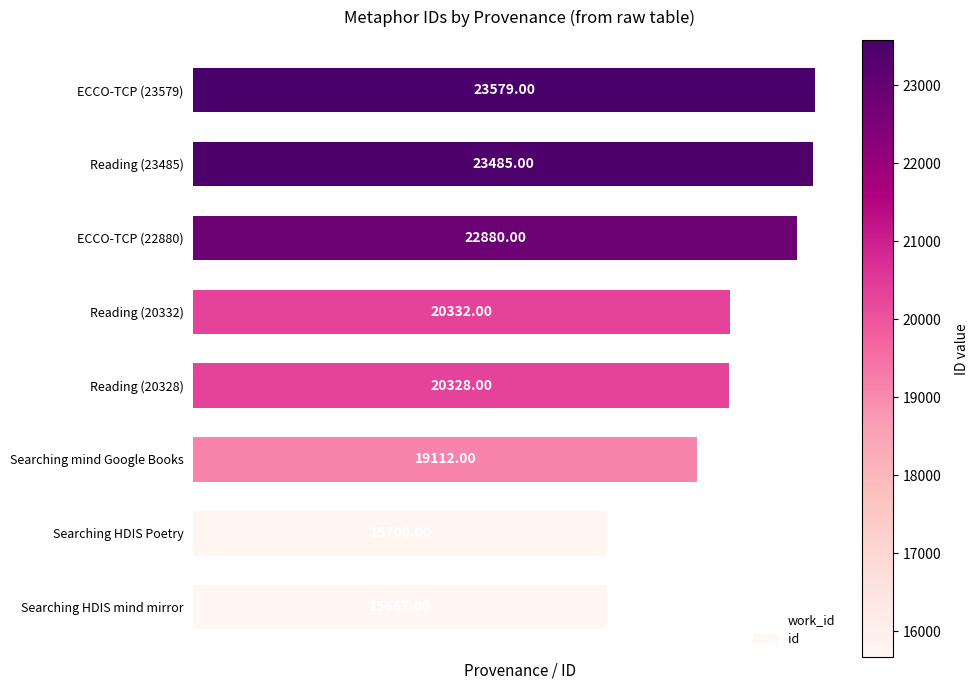

What is the change in value from ECCO-TCP (22880) to ECCO-TCP (23579)?

+699